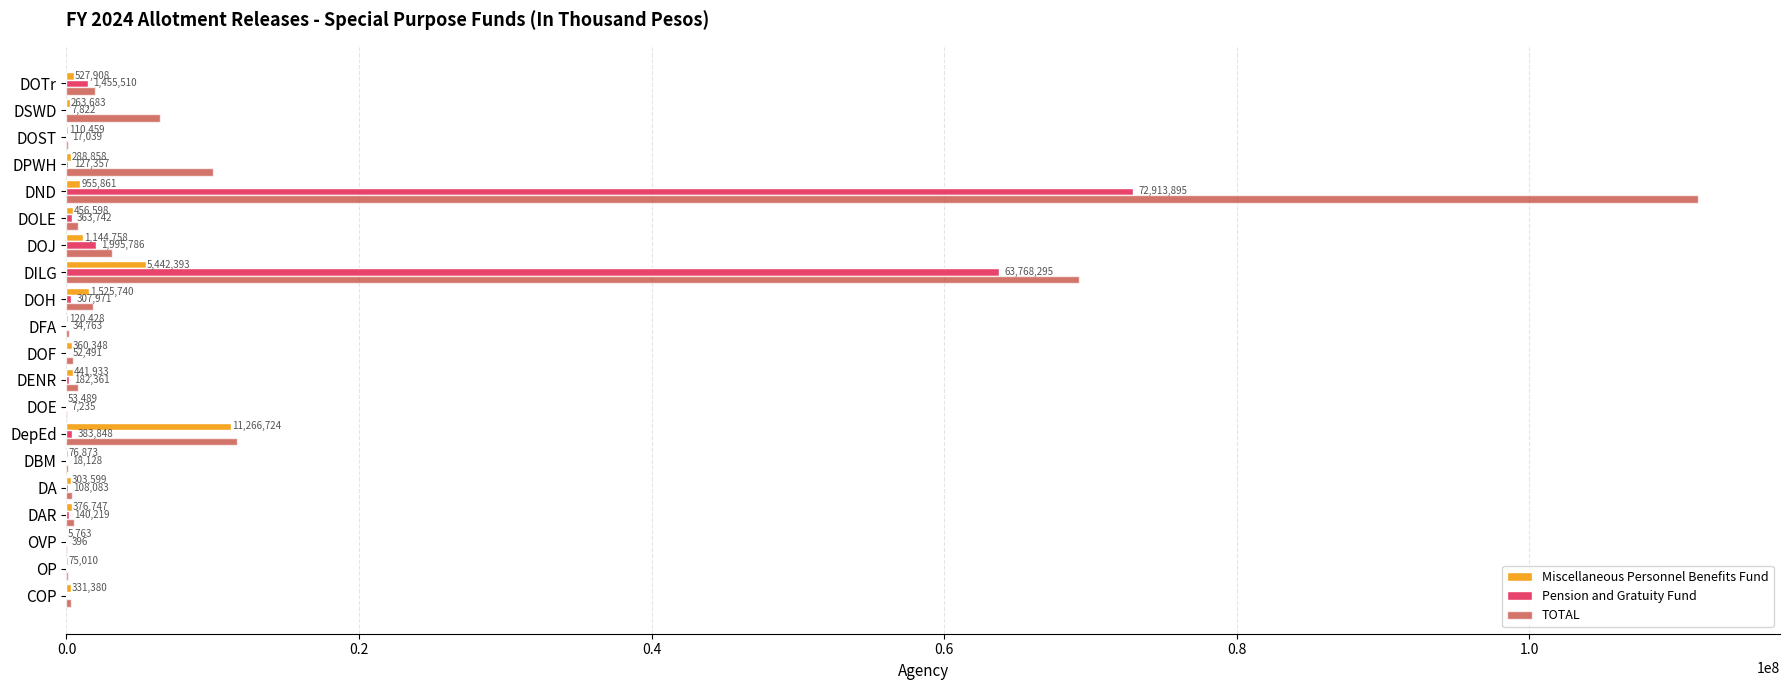

Read the Miscellaneous Personnel Benefits Fund value at DSWD, to the nearest 10.

263680